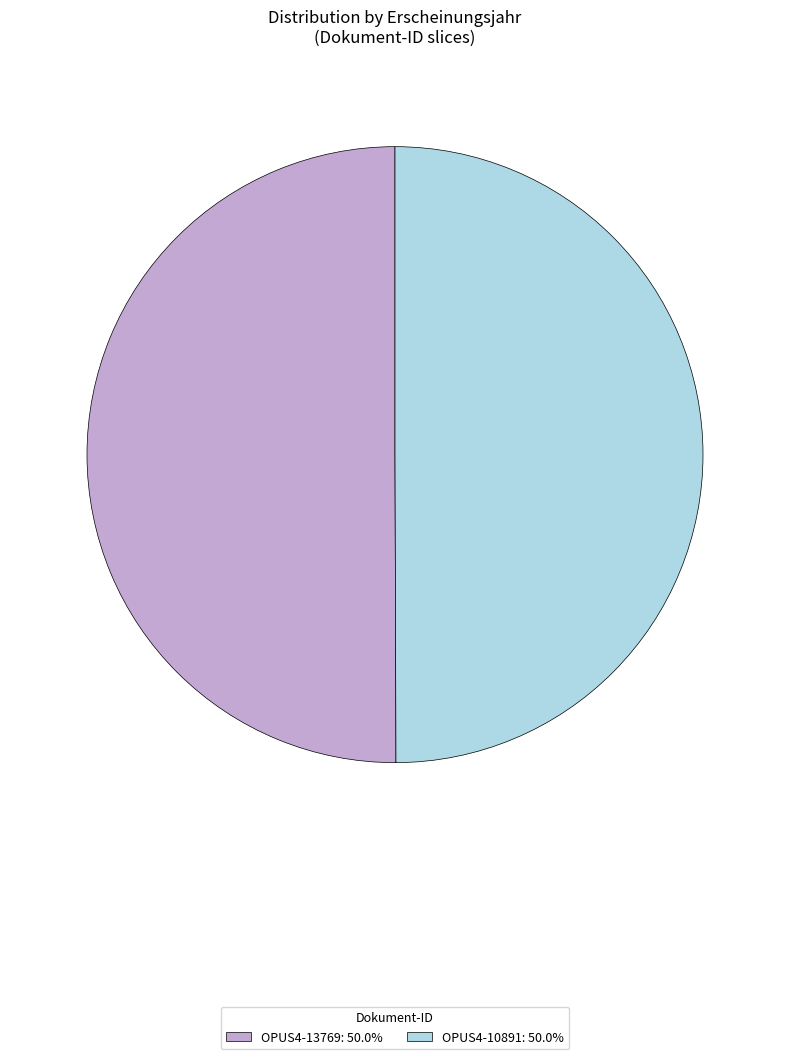

True or false: OPUS4-10891 accounts for 50% of the total.

True